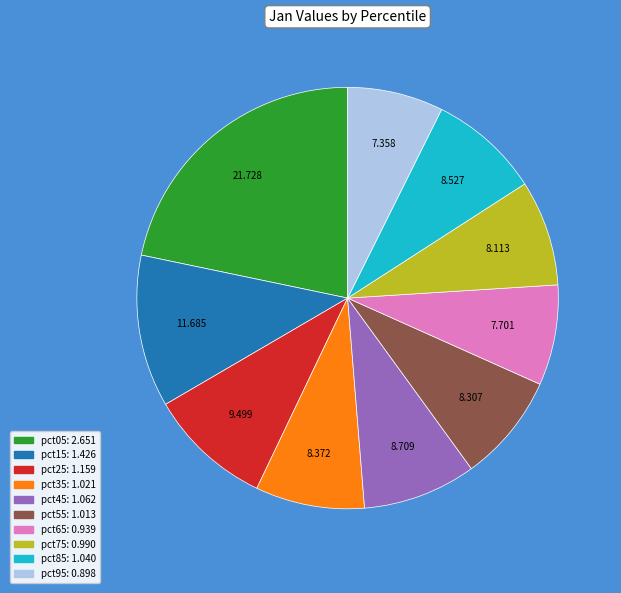

Combined, do pct35 and pct05 account for over 50%?

No